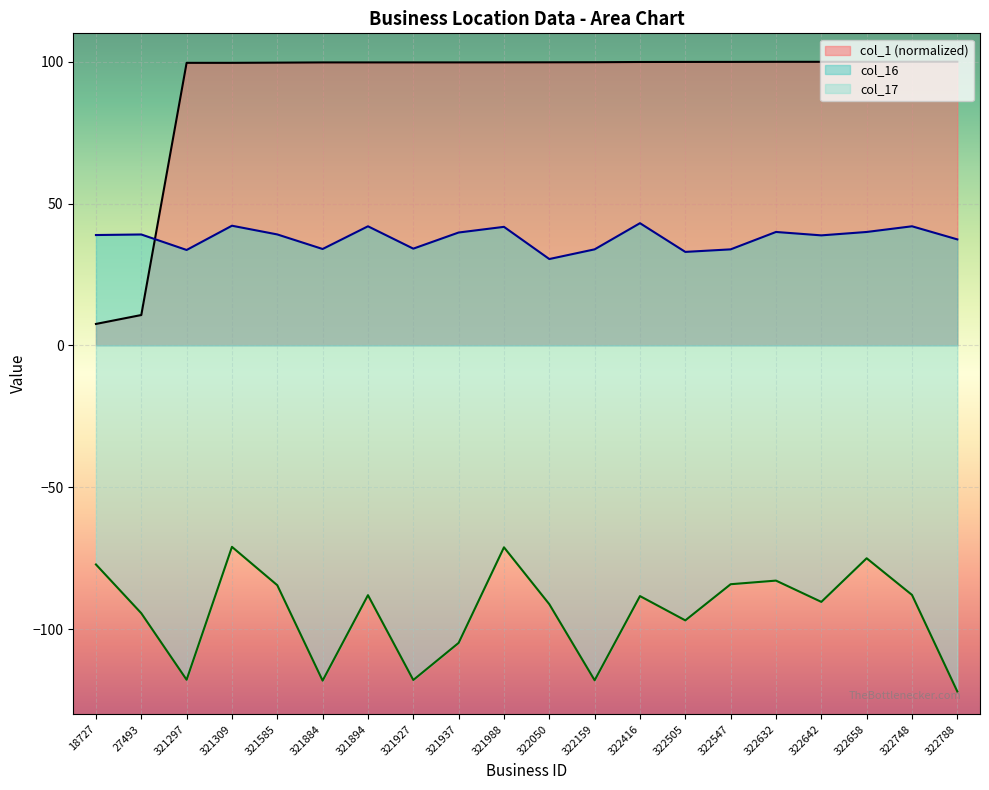

How many interior local peaks does the col_16 series have?

7